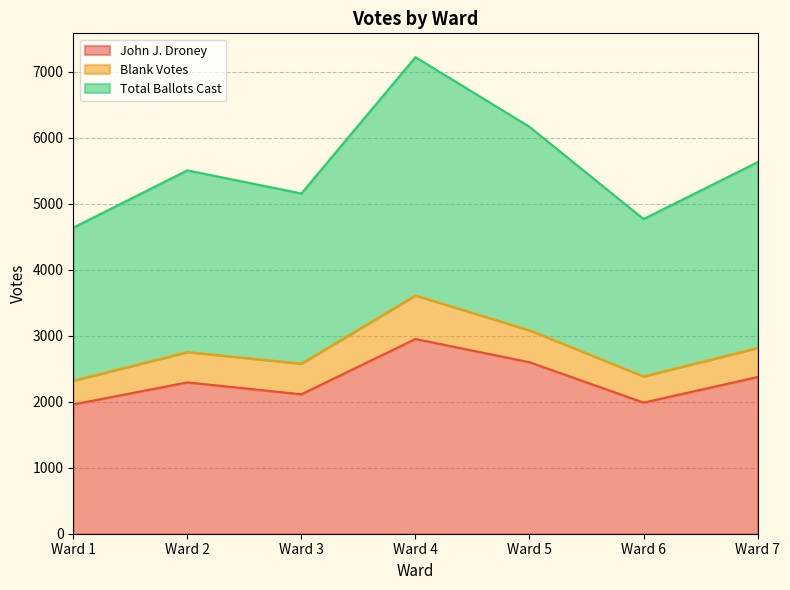

How many data points does each series have?

7